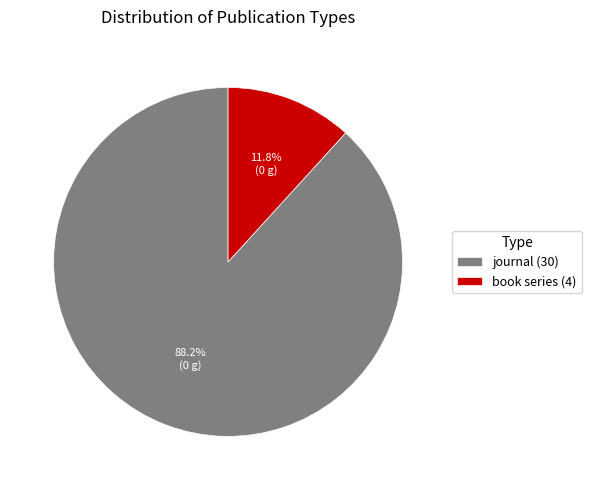

Count the number of slices in the pie.

2